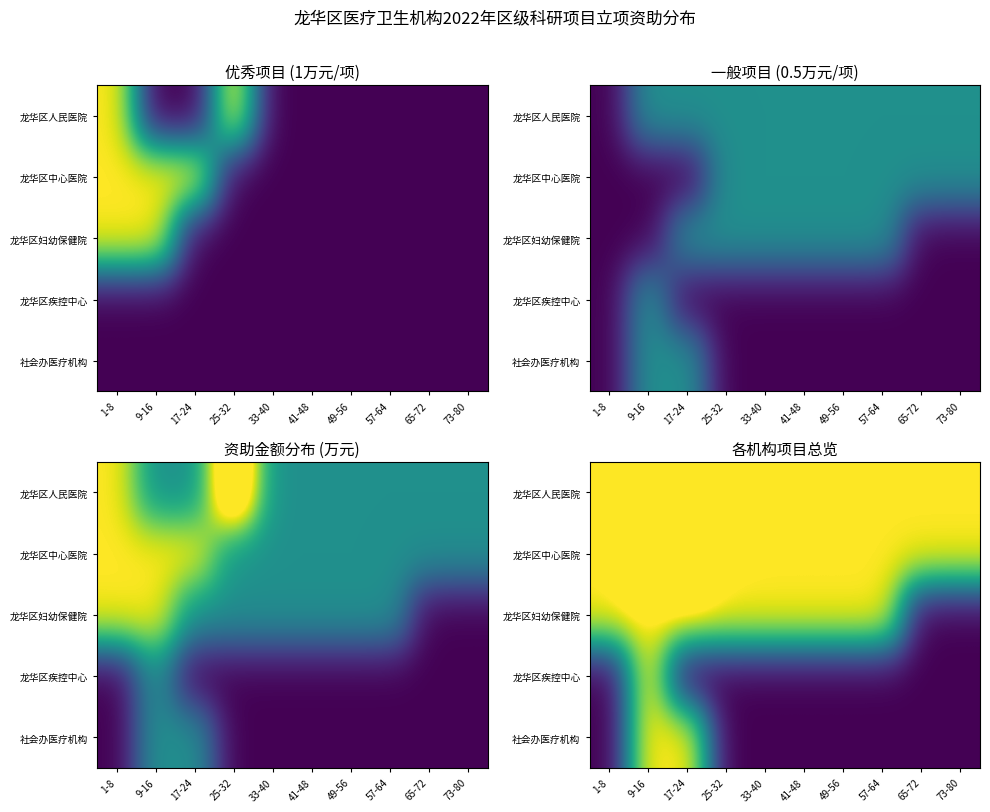

Is the value of 龙华区疾控中心 at 57-64 greater than the value of 龙华区妇幼保健院 at 33-40?

No